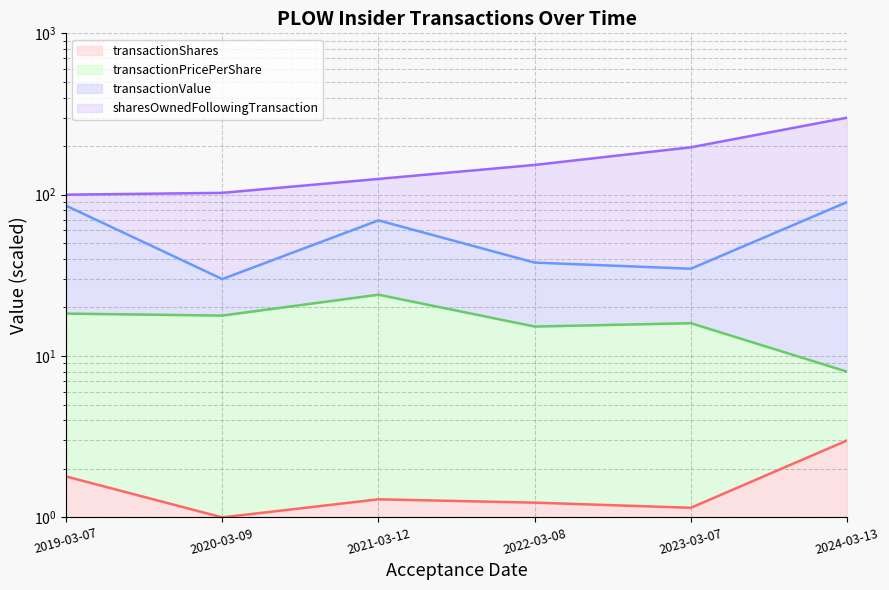

At which label does transactionValue first exceed 69?

2019-03-07